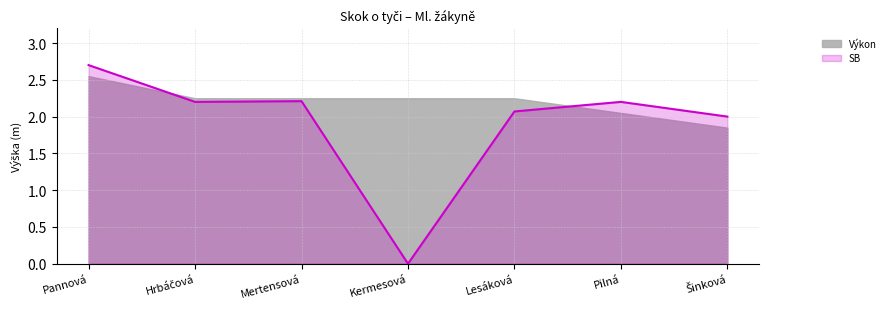

At which category does the data reach its first local valley?

Hrbáčová